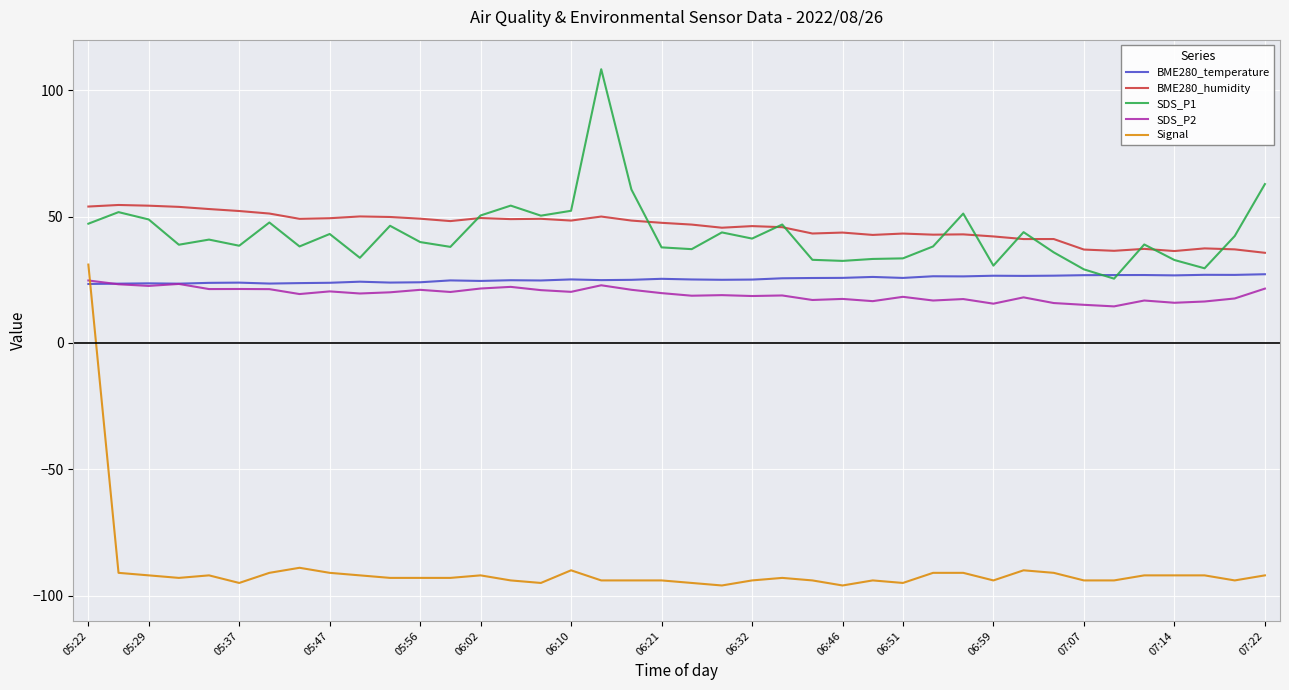

List the series in order of their peak value, lowest first.

SDS_P2, BME280_temperature, Signal, BME280_humidity, SDS_P1